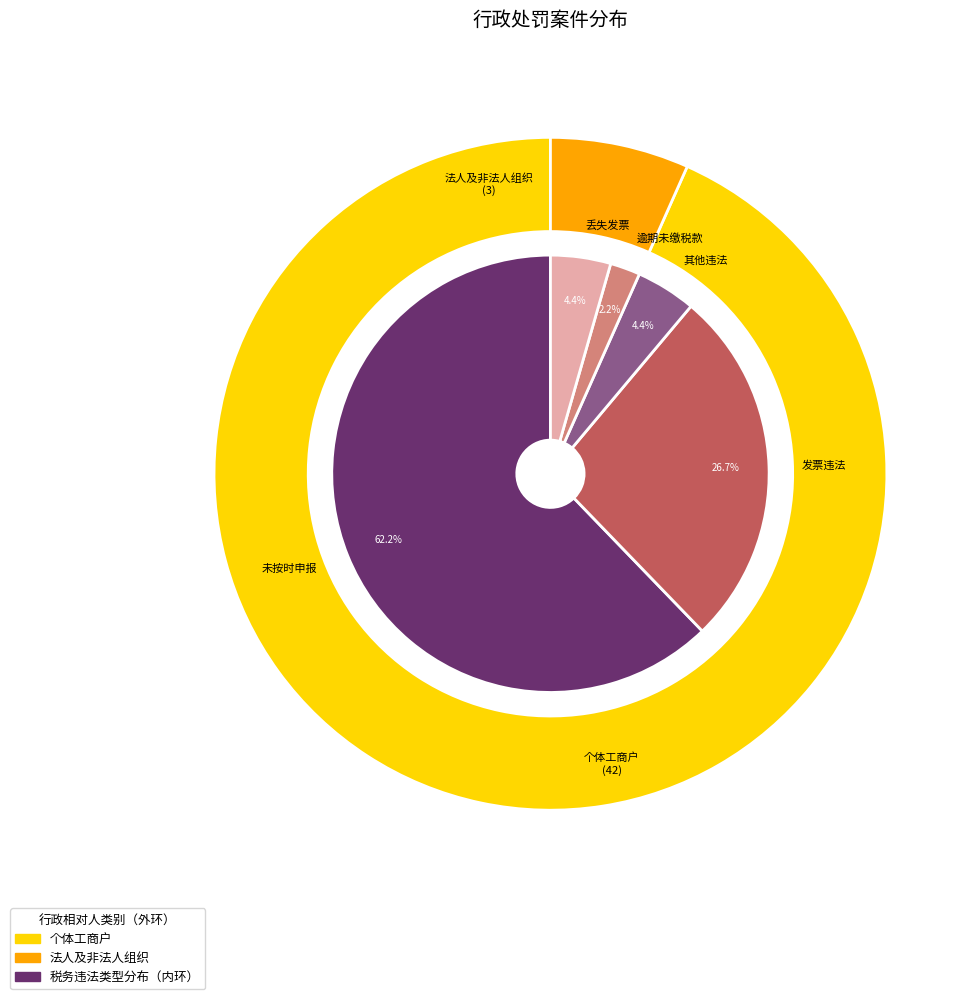

What is the largest slice in the pie chart?

个体工商户